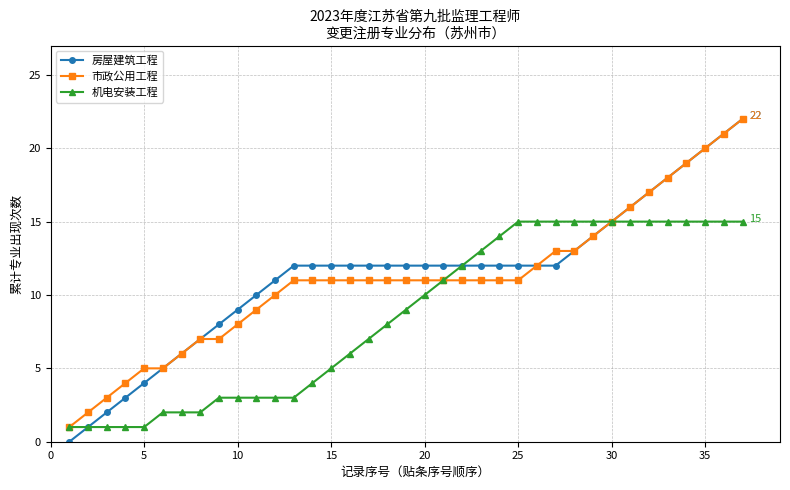

Does the chart have visible grid lines?

Yes